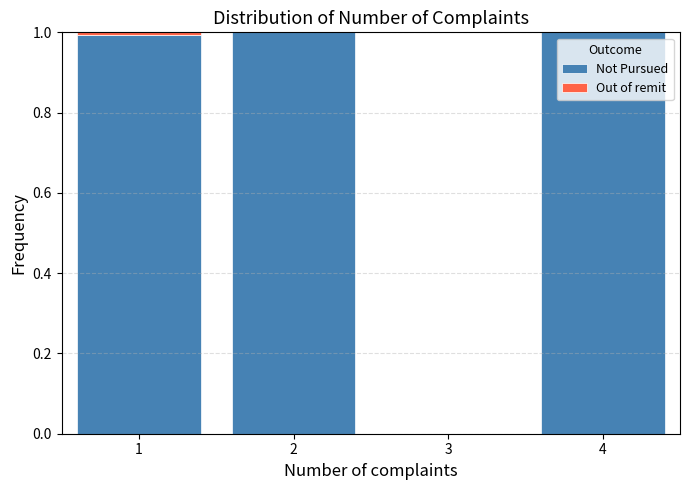

What is the sum of all Not Pursued values?

3.0